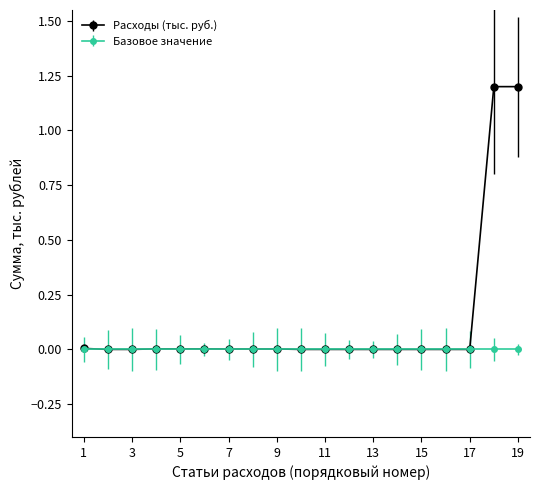

What is the maximum value for Расходы (тыс. руб.)?

1.2